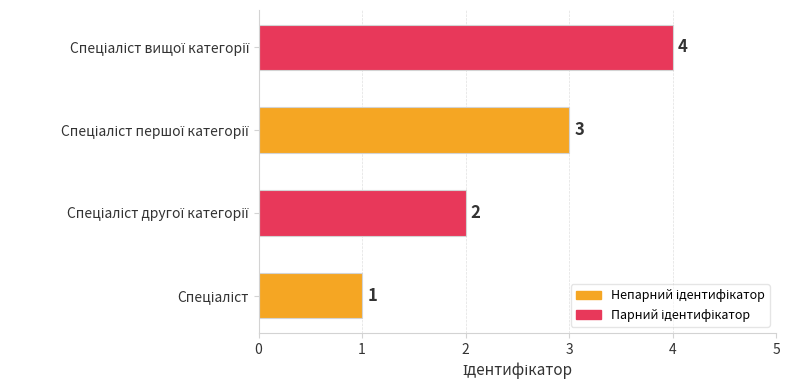

Are the bars grouped side by side (vs. stacked)?

No